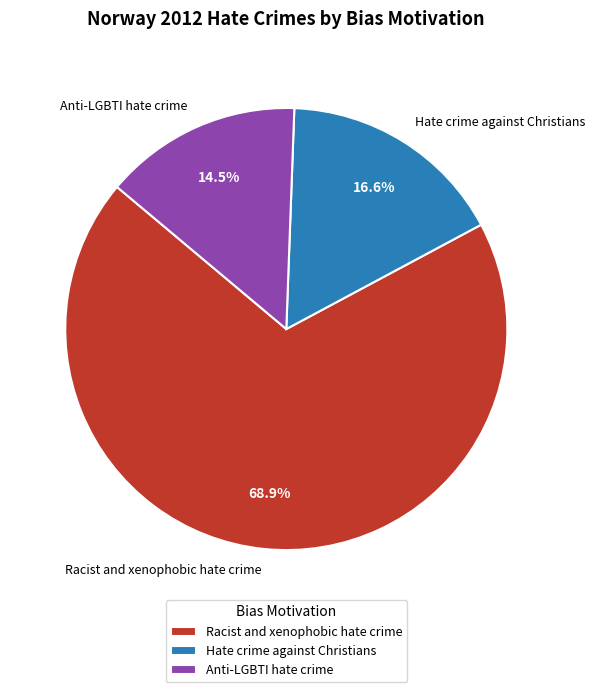

Which has a higher value, Anti-LGBTI hate crime or Hate crime against Christians?

Hate crime against Christians